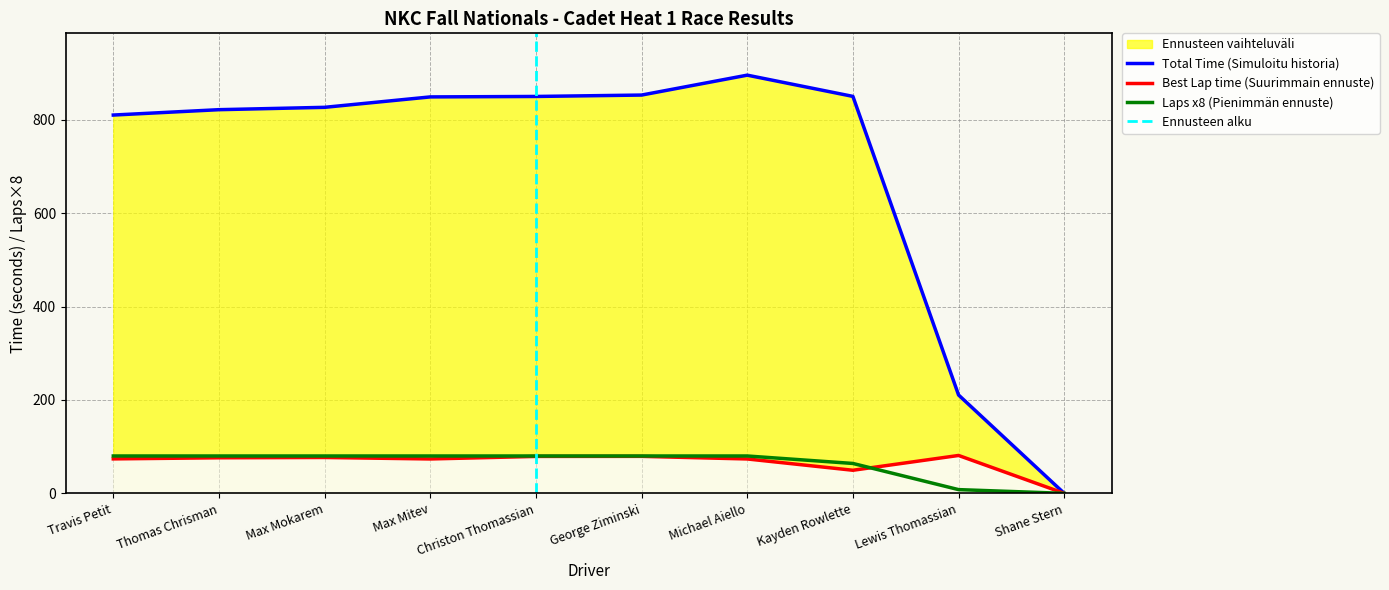

What is the approximate value of Total Time at Lewis Thomassian?

210.6